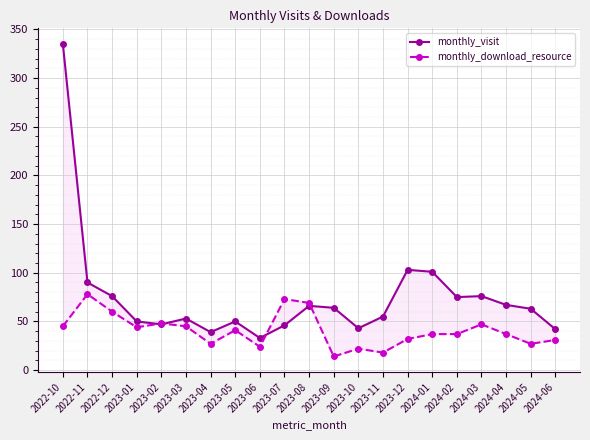

How many lines are shown in the chart?

2